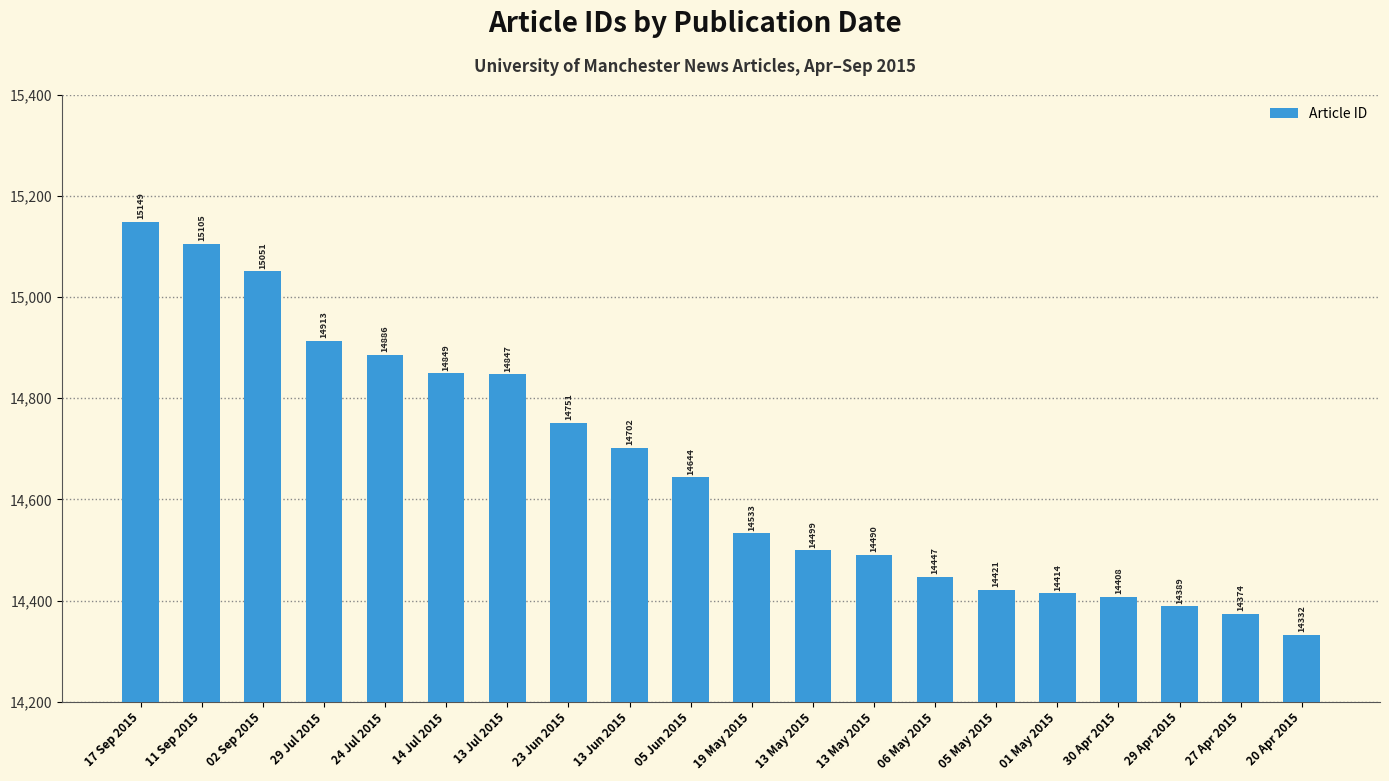

What value does the data have at 06 May 2015?

14447